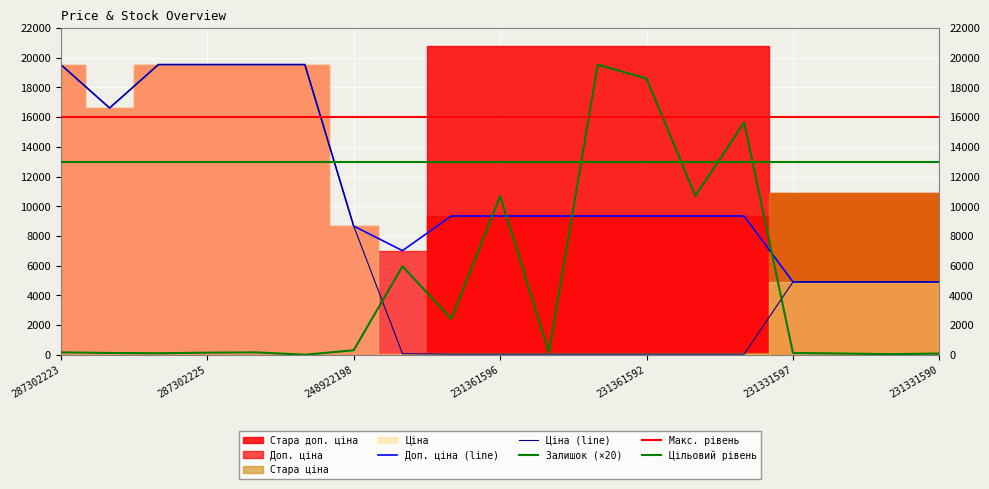

Which series has the largest range (max minus min)?

Залишок